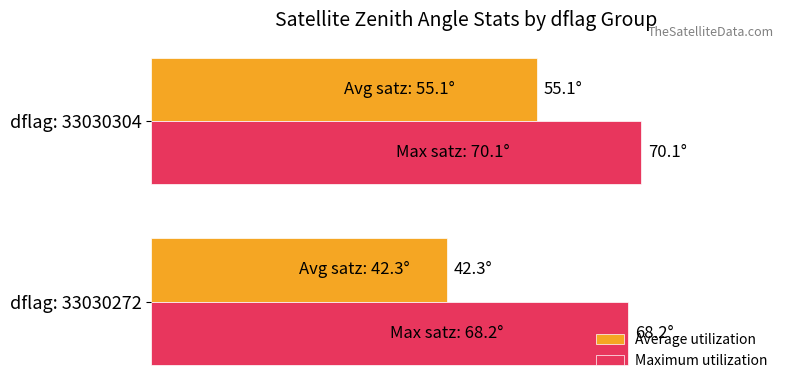

What is the minimum value for Average utilization?

42.3